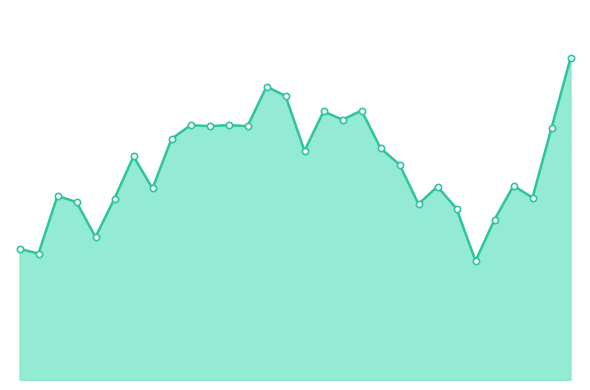

What is the average value?

23.4